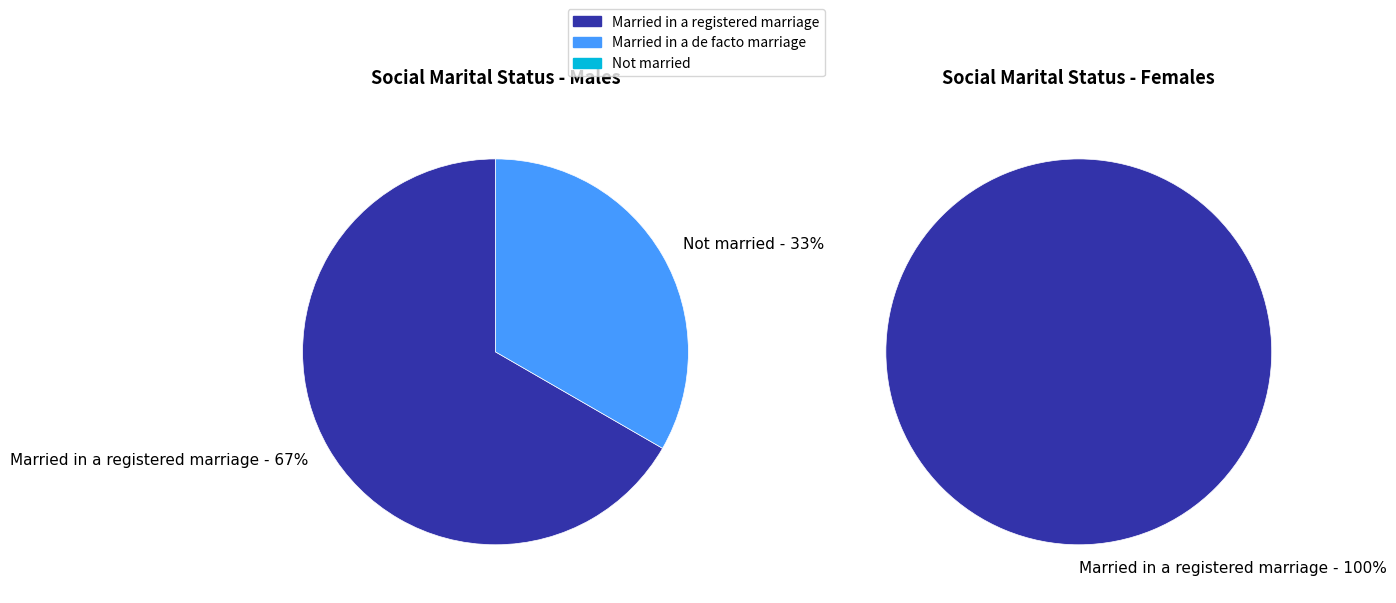

Count the number of slices in the pie.

3